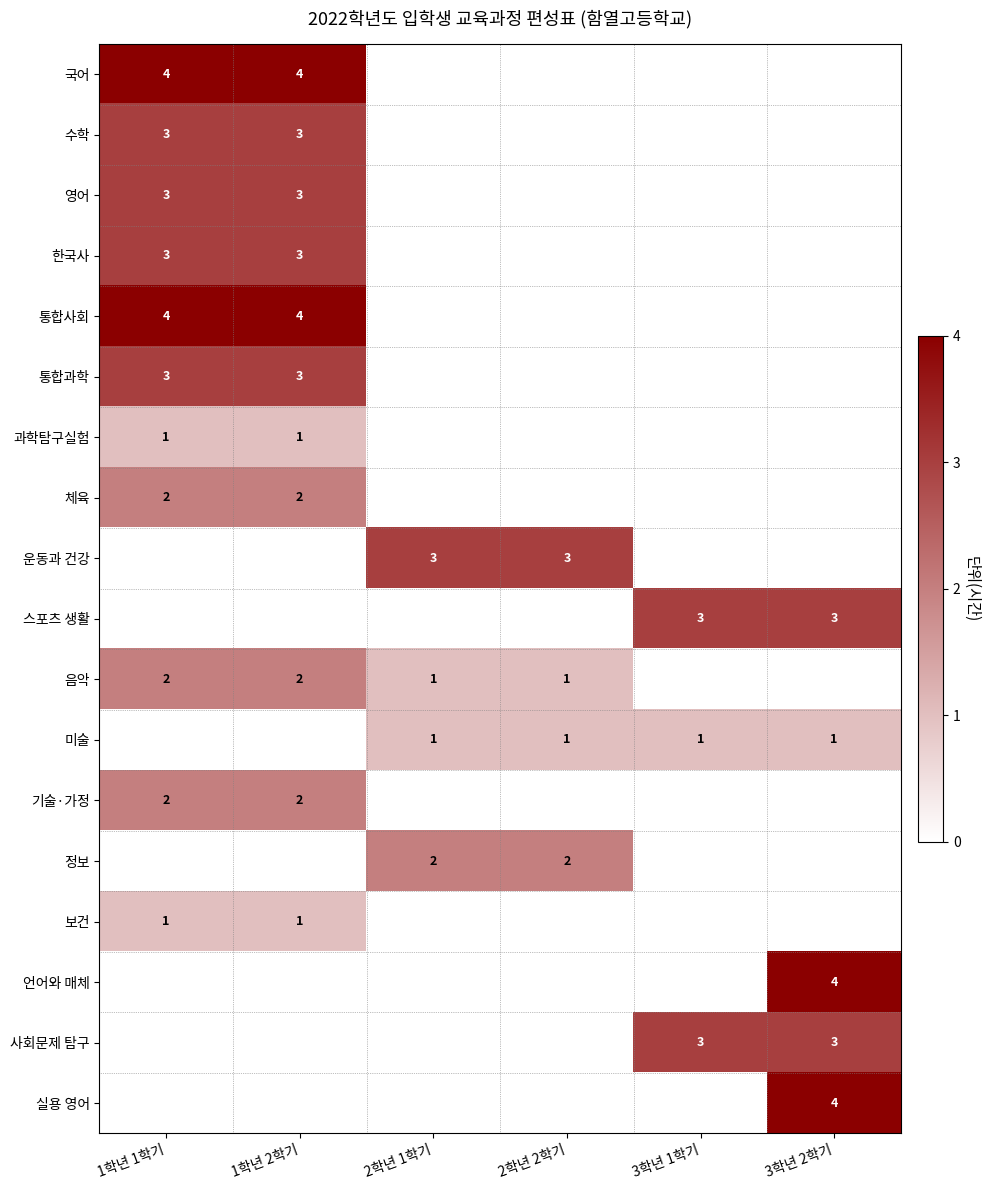

At which category is the sum across all series the highest?

1학년 1학기